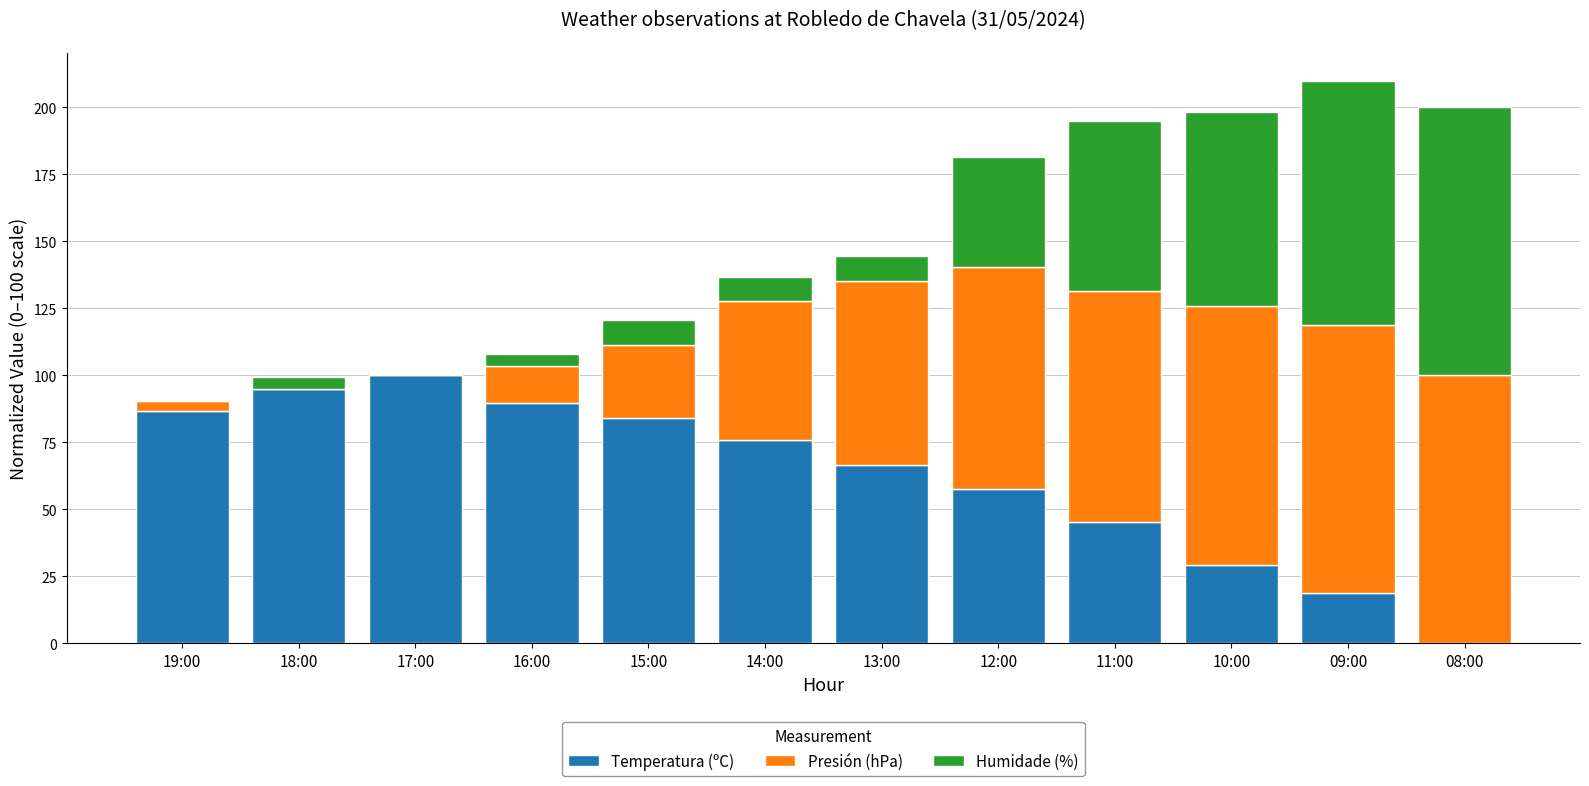

What is the maximum value for Temperatura (ºC)?

100.0